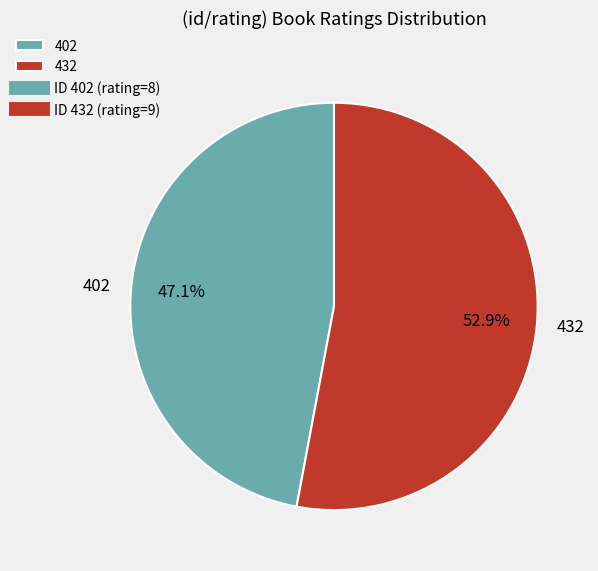

Which category has the biggest portion of the pie?

432